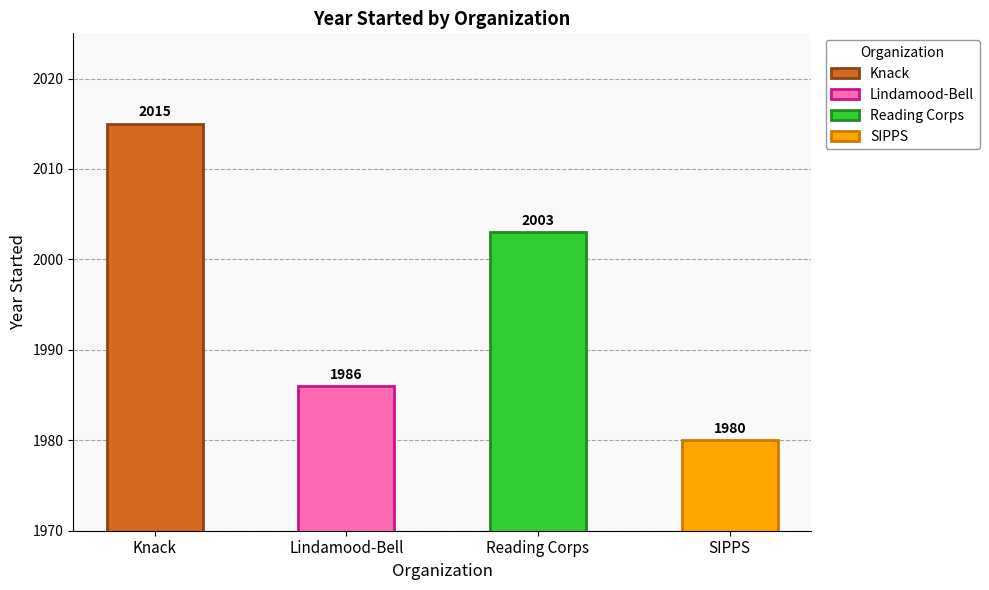

At which label does the data first exceed 2003?

Knack